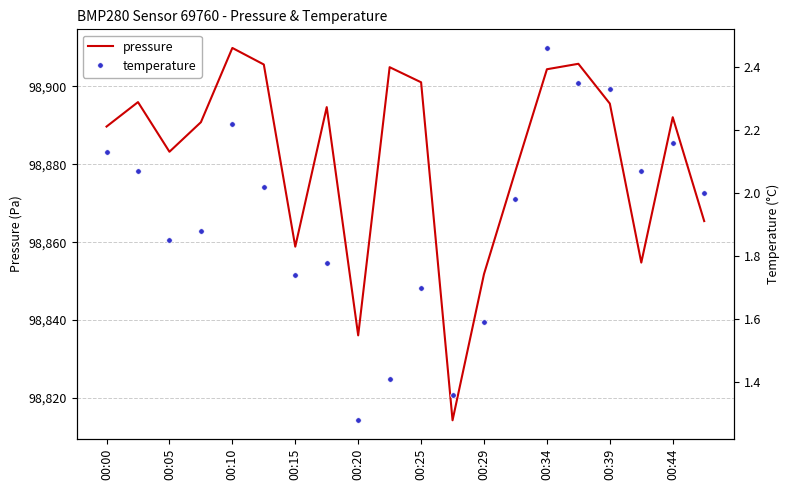

What is the minimum value shown in the chart?

1.3